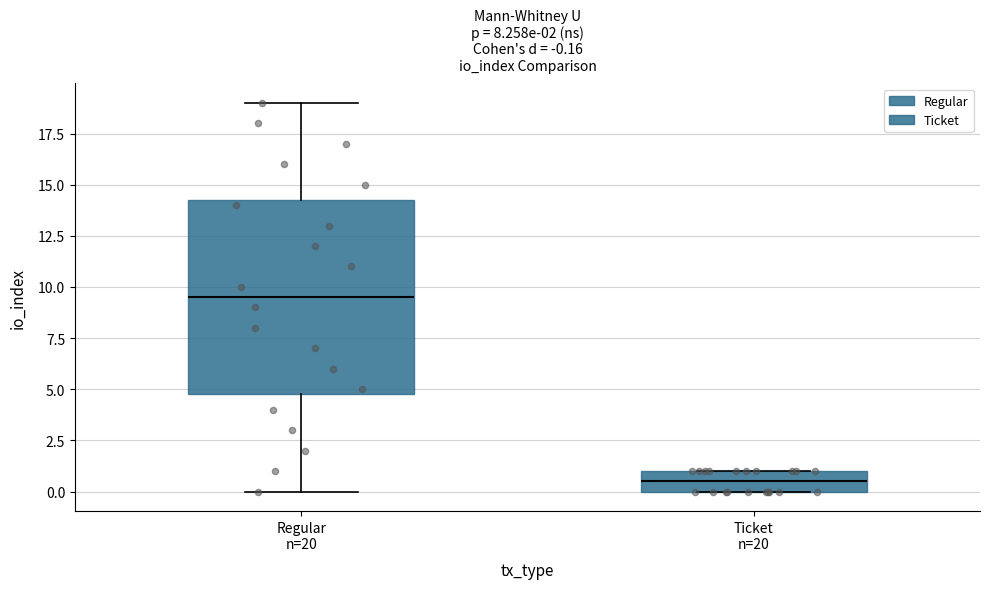

Which box's median line is the lowest?

Ticket n=20